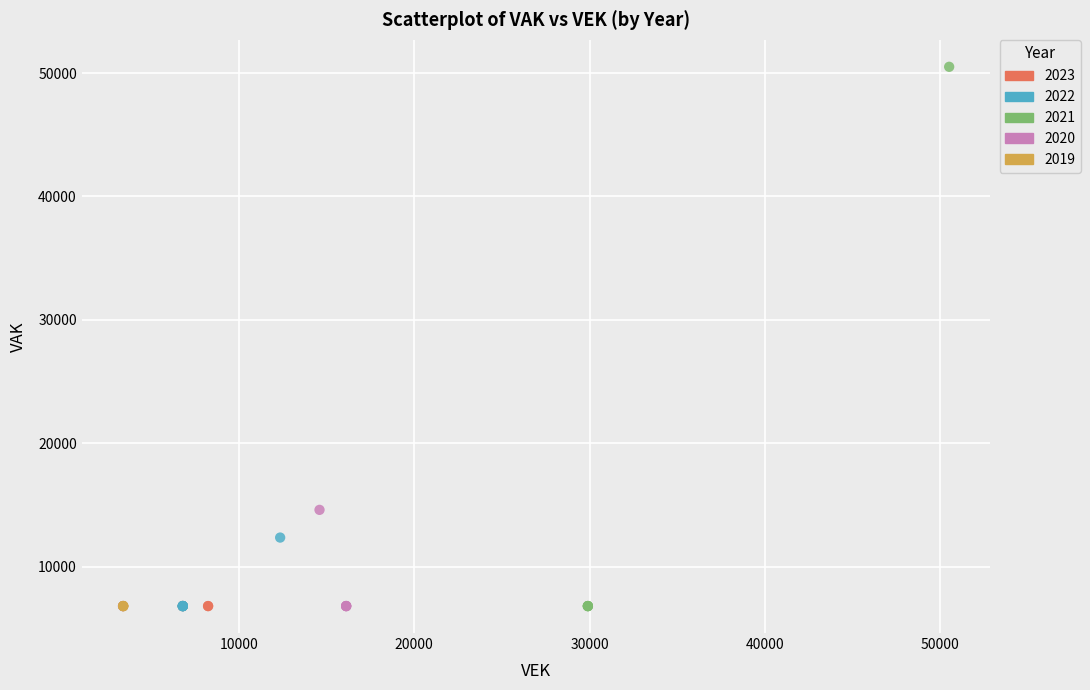

What are all the series names shown in the legend?

2023, 2022, 2021, 2020, 2019